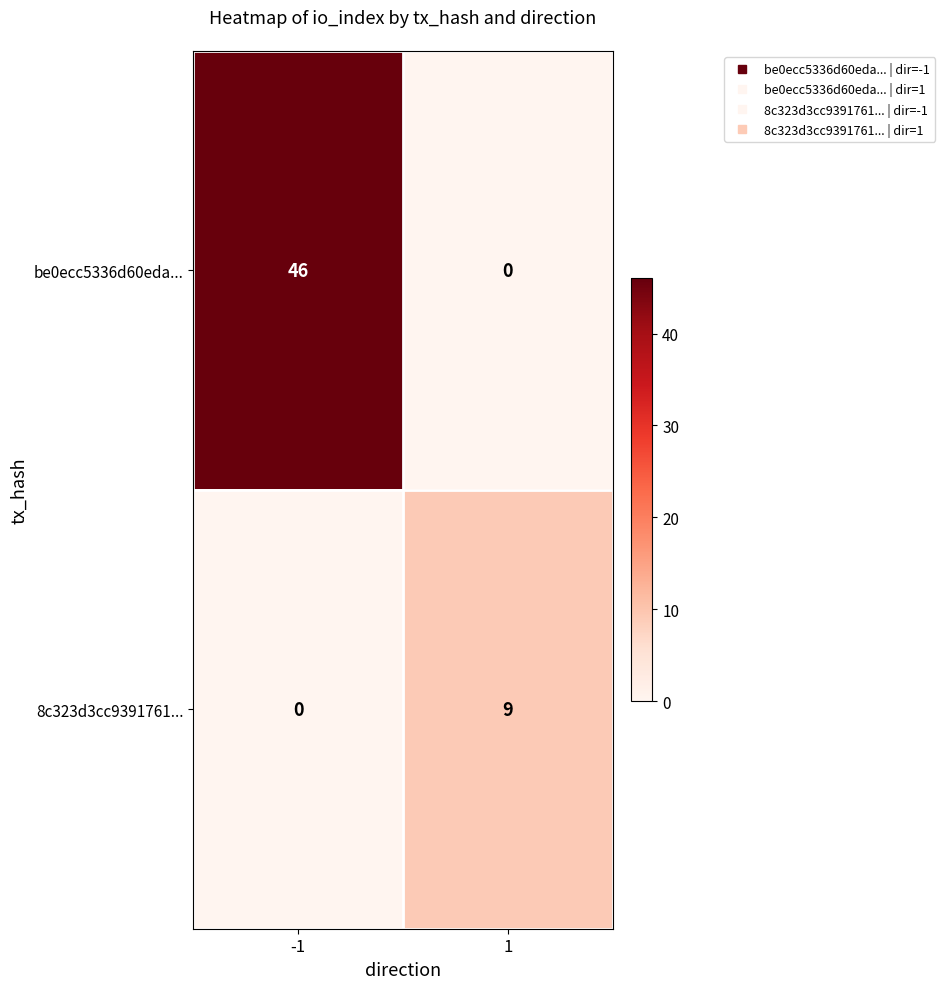

What is the sum of all be0ecc5336d60eda... values?

46